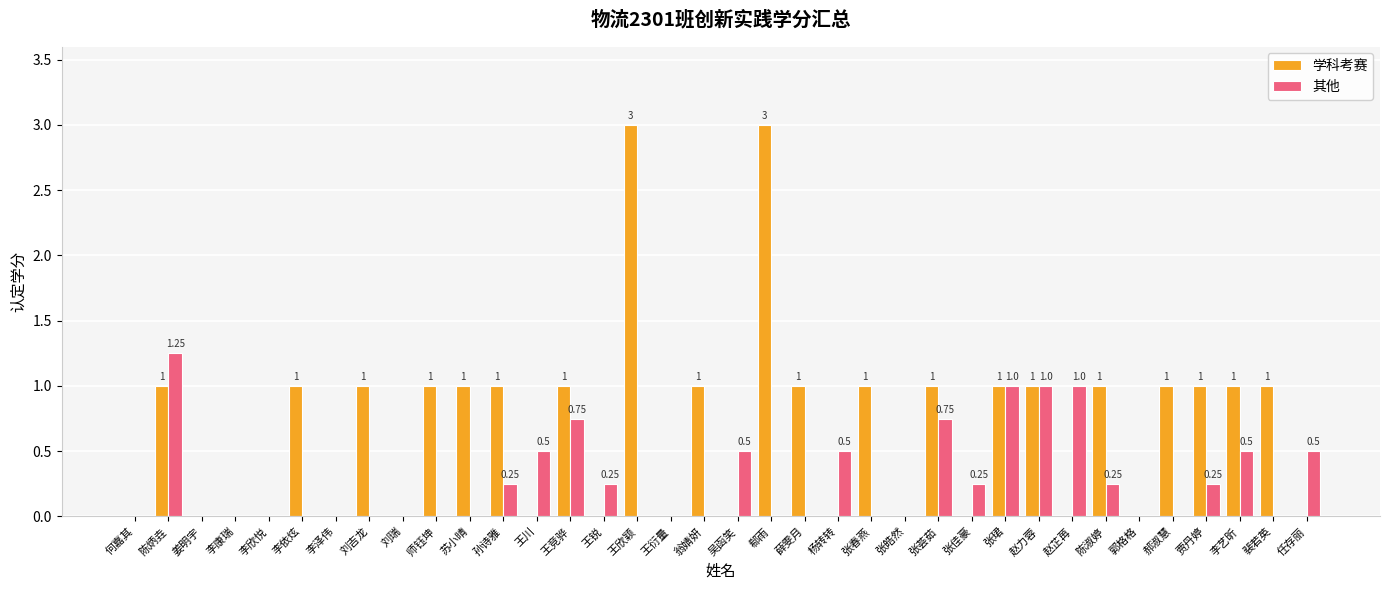

What value does the 其他 series have at 张珺?

1.0